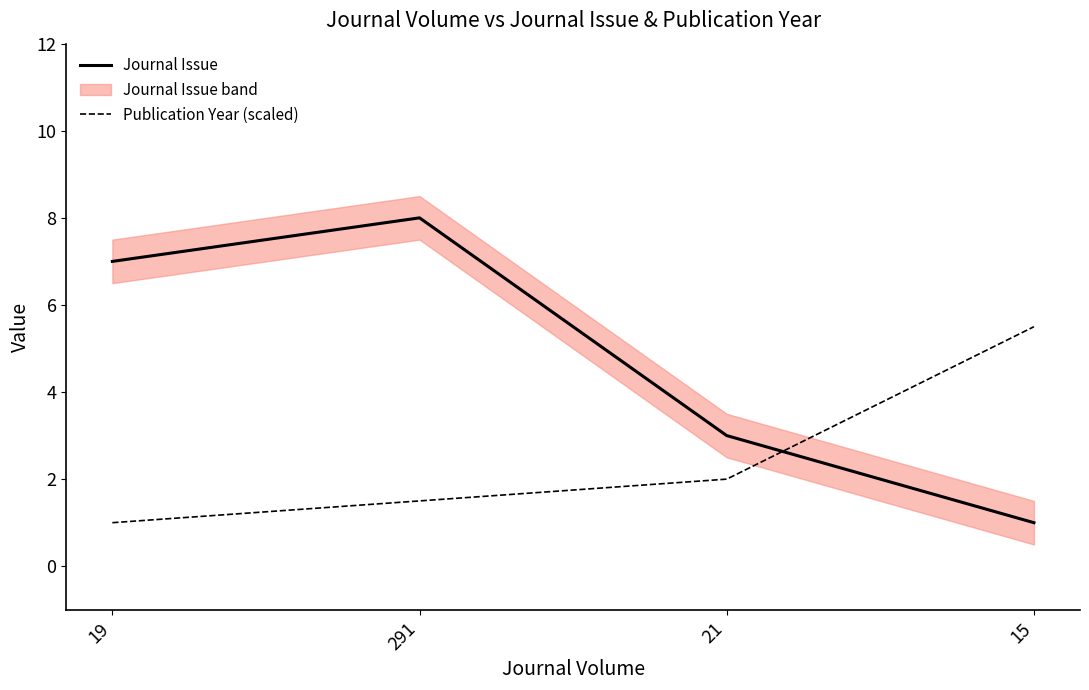

Reading right to left, transcribe all the data shown in this chart.

Journal Issue: 15=1.0	21=3.0	291=8.0	19=7.0
Publication Year (scaled): 15=5.5	21=2.0	291=1.5	19=1.0